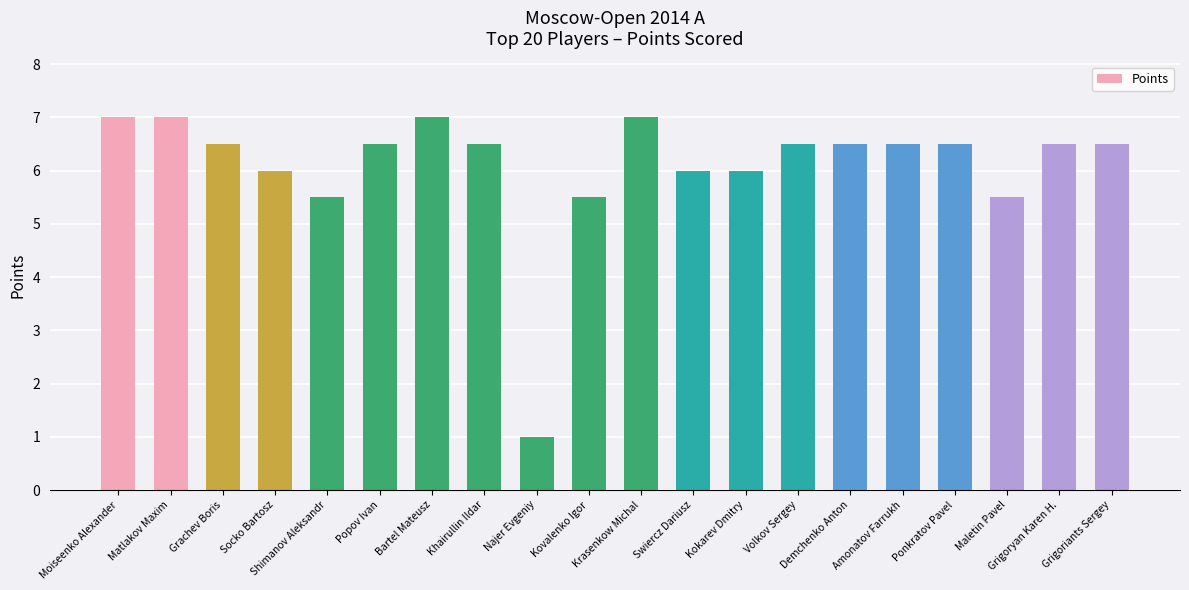

Are the bars horizontal?

No